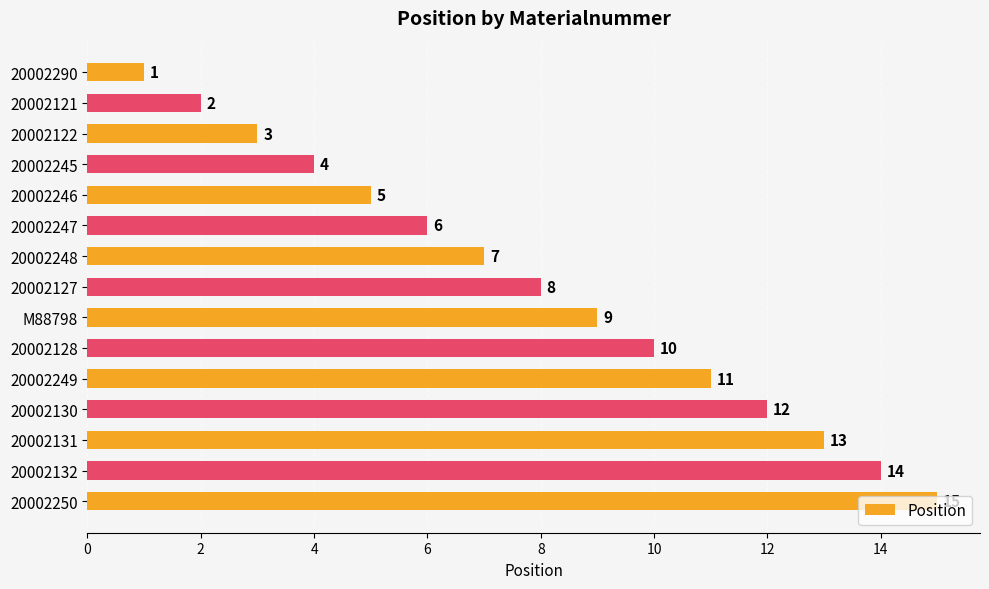

What position from the top is M88798?

9